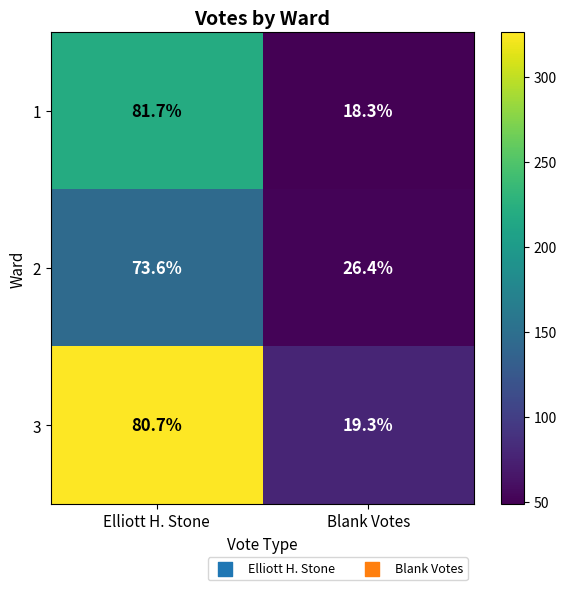

What is the total value across all series at Blank Votes?

64.0